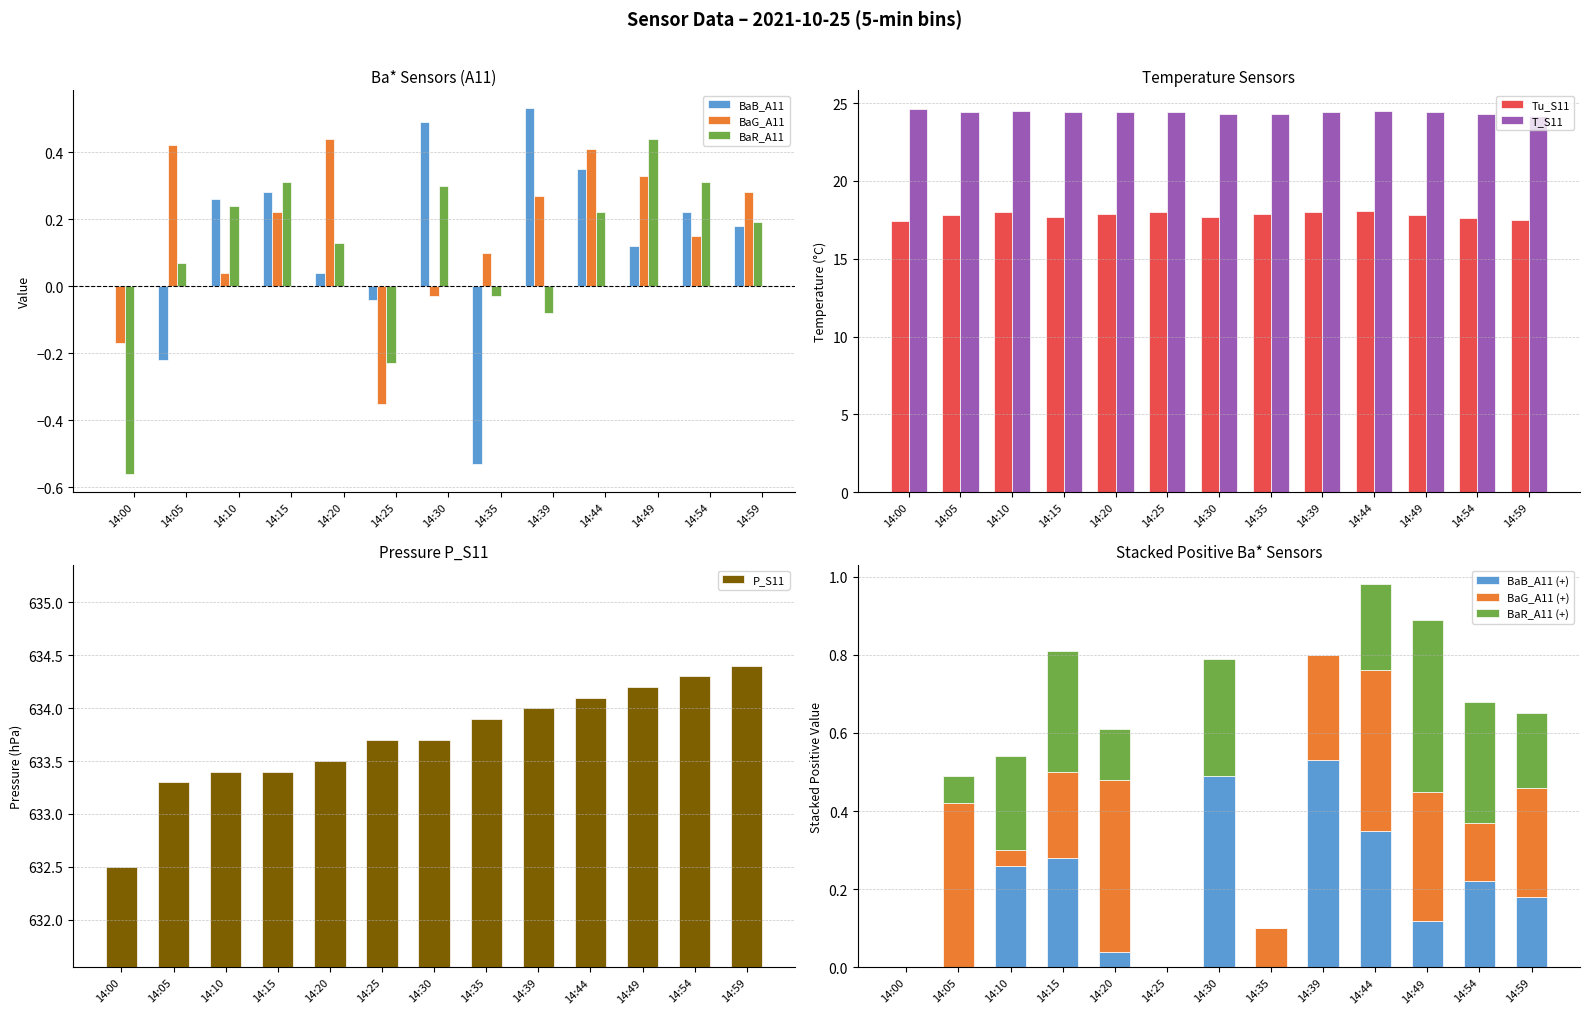

Reading left to right, transcribe all the data shown in this chart.

BaB_A11: 14:00=0.0	14:05=-0.2	14:10=0.3	14:15=0.3	14:20=0.0	14:25=-0.0	14:30=0.5	14:35=-0.5	14:39=0.5	14:44=0.3	14:49=0.1	14:54=0.2	14:59=0.2
BaG_A11: 14:00=-0.2	14:05=0.4	14:10=0.0	14:15=0.2	14:20=0.4	14:25=-0.3	14:30=-0.0	14:35=0.1	14:39=0.3	14:44=0.4	14:49=0.3	14:54=0.1	14:59=0.3
BaR_A11: 14:00=-0.6	14:05=0.1	14:10=0.2	14:15=0.3	14:20=0.1	14:25=-0.2	14:30=0.3	14:35=-0.0	14:39=-0.1	14:44=0.2	14:49=0.4	14:54=0.3	14:59=0.2
Tu_S11: 14:00=17.4	14:05=17.8	14:10=18.0	14:15=17.7	14:20=17.9	14:25=18.0	14:30=17.7	14:35=17.9	14:39=18.0	14:44=18.1	14:49=17.8	14:54=17.6	14:59=17.5
T_S11: 14:00=24.6	14:05=24.4	14:10=24.5	14:15=24.4	14:20=24.4	14:25=24.4	14:30=24.3	14:35=24.3	14:39=24.4	14:44=24.5	14:49=24.4	14:54=24.3	14:59=24.2
P_S11: 14:00=632.5	14:05=633.3	14:10=633.4	14:15=633.4	14:20=633.5	14:25=633.7	14:30=633.7	14:35=633.9	14:39=634.0	14:44=634.1	14:49=634.2	14:54=634.3	14:59=634.4